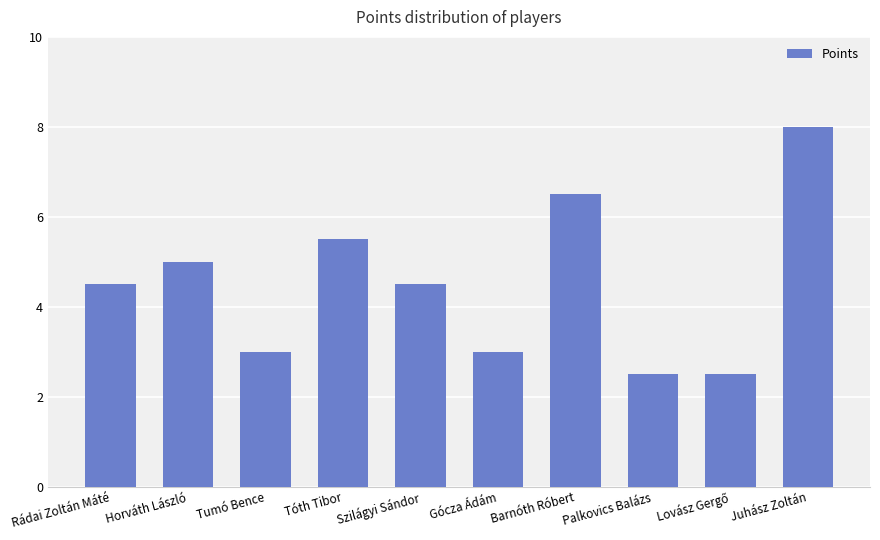

What is the difference between the maximum and minimum values?

5.5